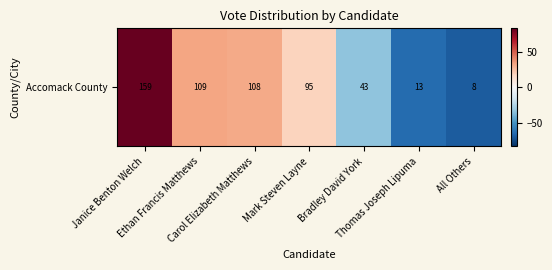

Between All Others and Carol Elizabeth Matthews, which is larger?

Carol Elizabeth Matthews